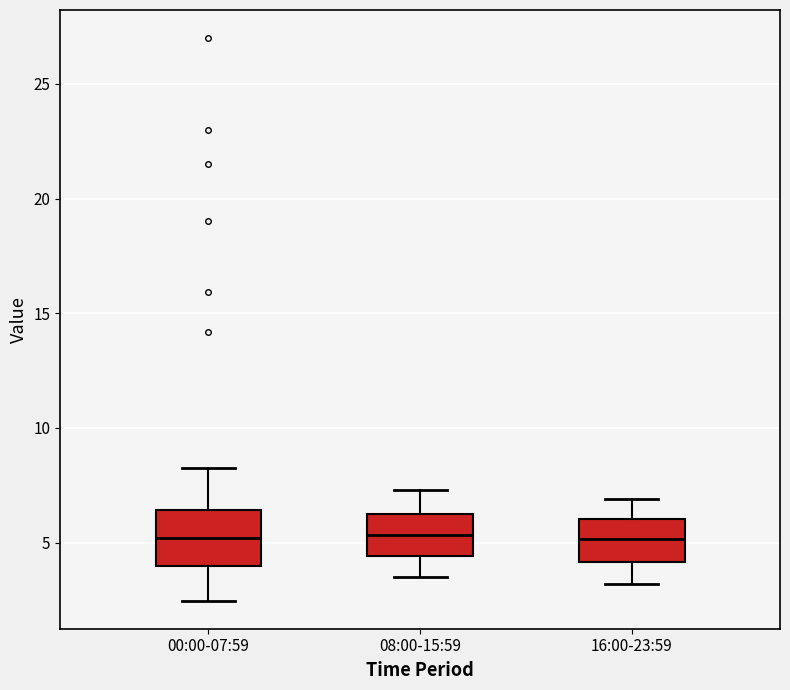

Reading left to right, read every box against the y-axis: the position of its median line, the range the box covers, and the ends of its whiskers. The values are not printed on the chart, so give them approximately, as read against the axis.

00:00-07:59: median 5.0, box 4.0 to 6.5, whiskers 2.5 to 8.5
08:00-15:59: median 5.5, box 4.5 to 6.0, whiskers 3.5 to 7.5
16:00-23:59: median 5.0, box 4.0 to 6.0, whiskers 3.0 to 7.0